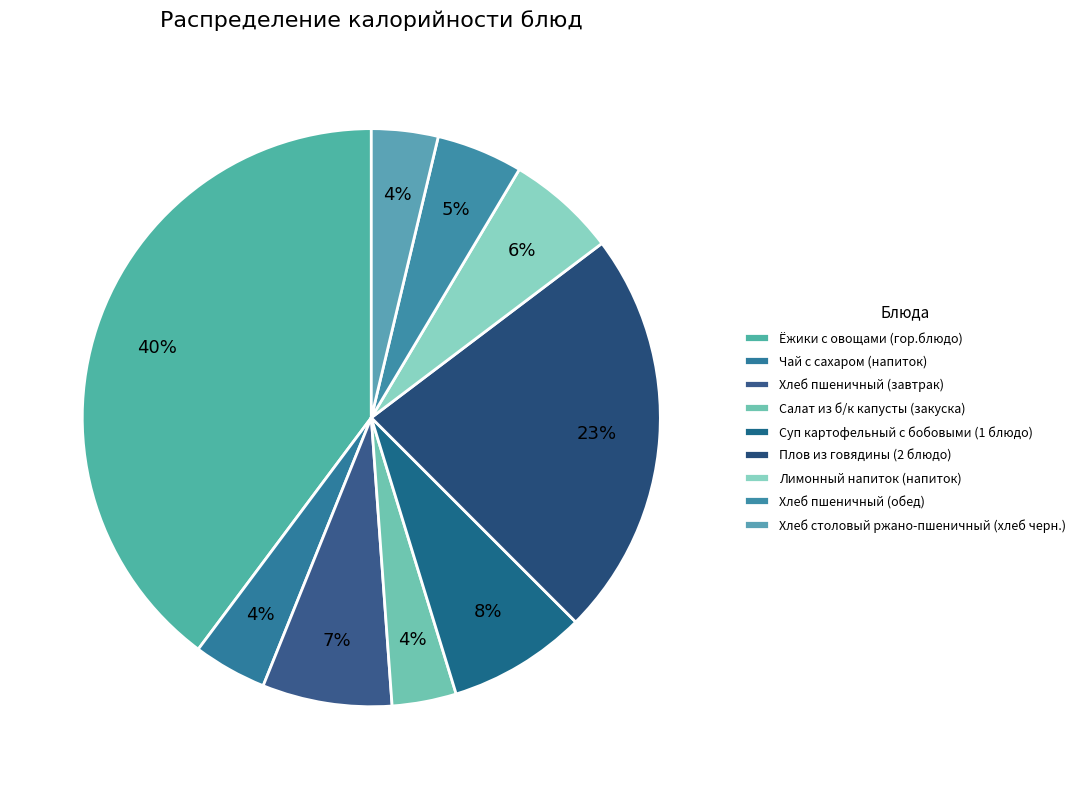

How many segments does this pie chart have?

9